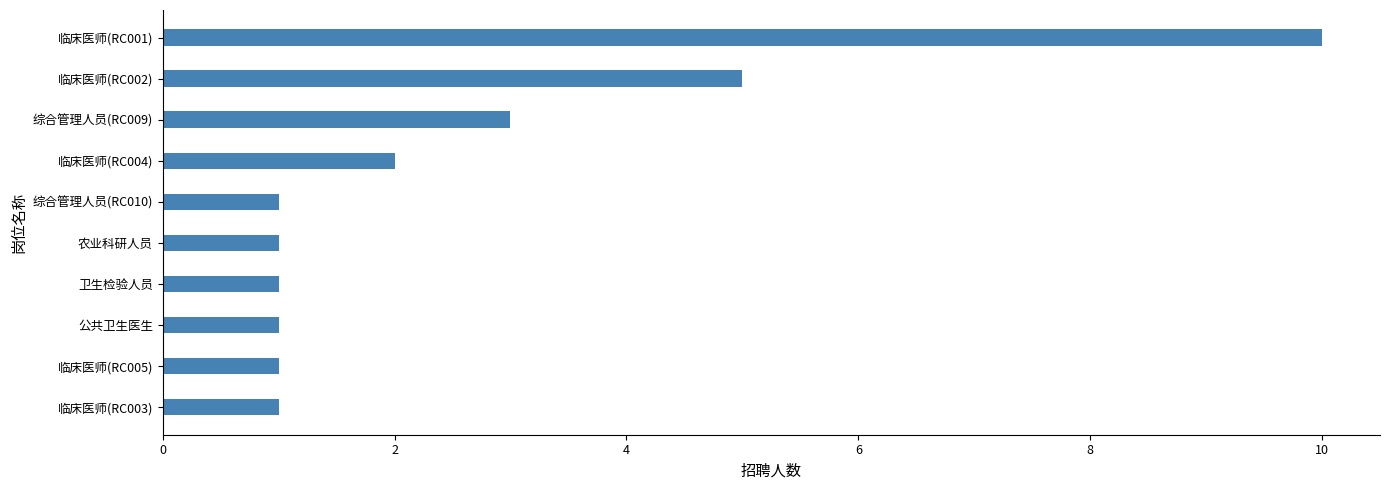

The chart shows a value of 2 at 临床医师(RC005). True or false?

False